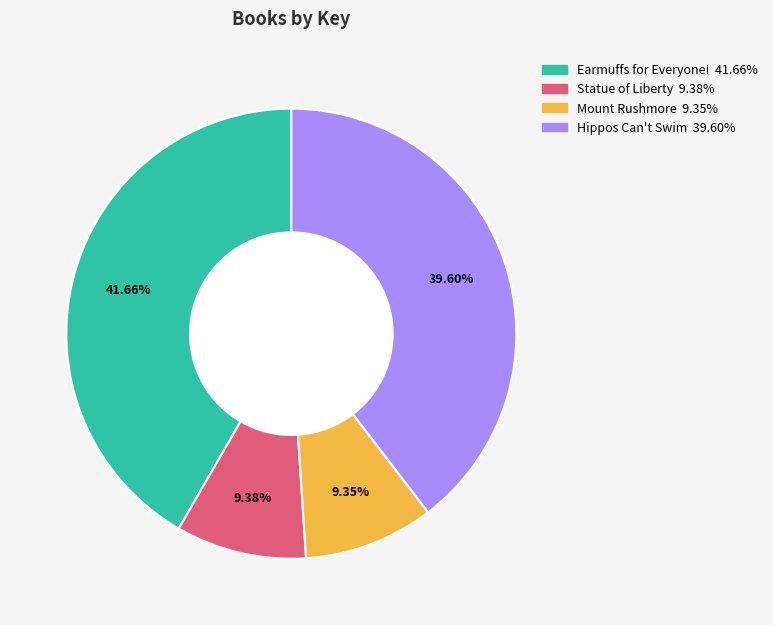

What is the largest slice in the pie chart?

Earmuffs for Everyone!